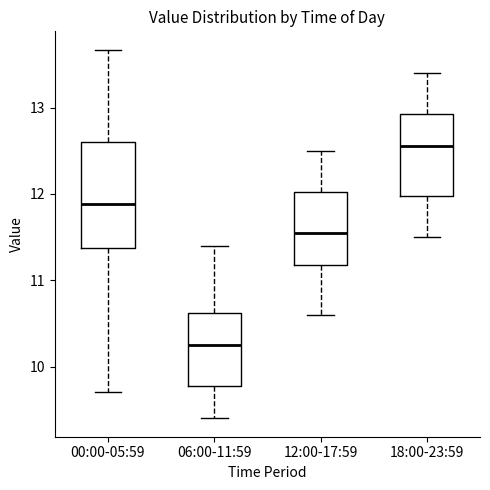

Where is the lower edge of the box for 06:00-11:59 on the y-axis? The values are not printed on the chart, so give them approximately, as read against the axis.

9.8